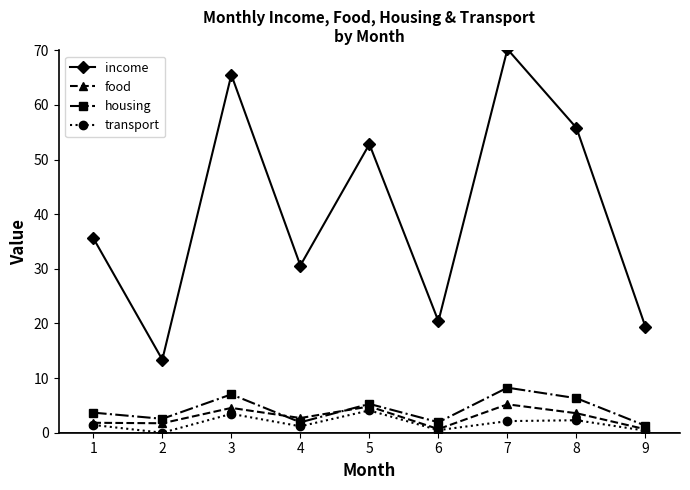

Count the number of categories in the chart.

9